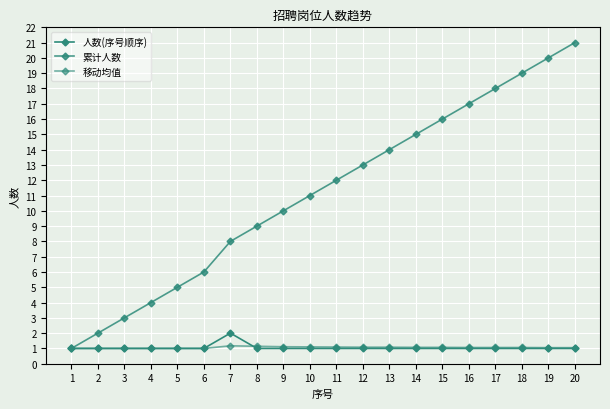

Is it true that 人数(序号顺序) equals 1.0 at 2?

True